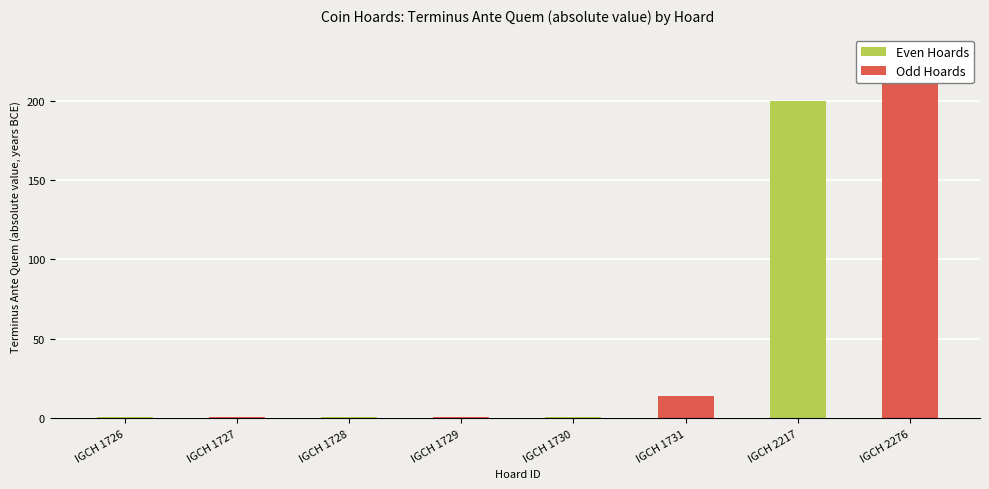

Are the bars horizontal?

No